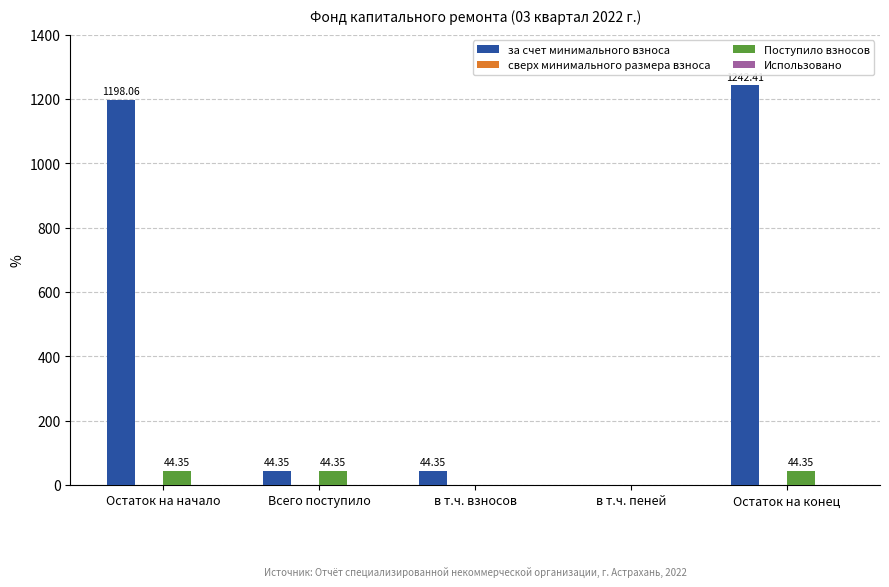

Which series has the largest total across all categories?

за счет минимального взноса